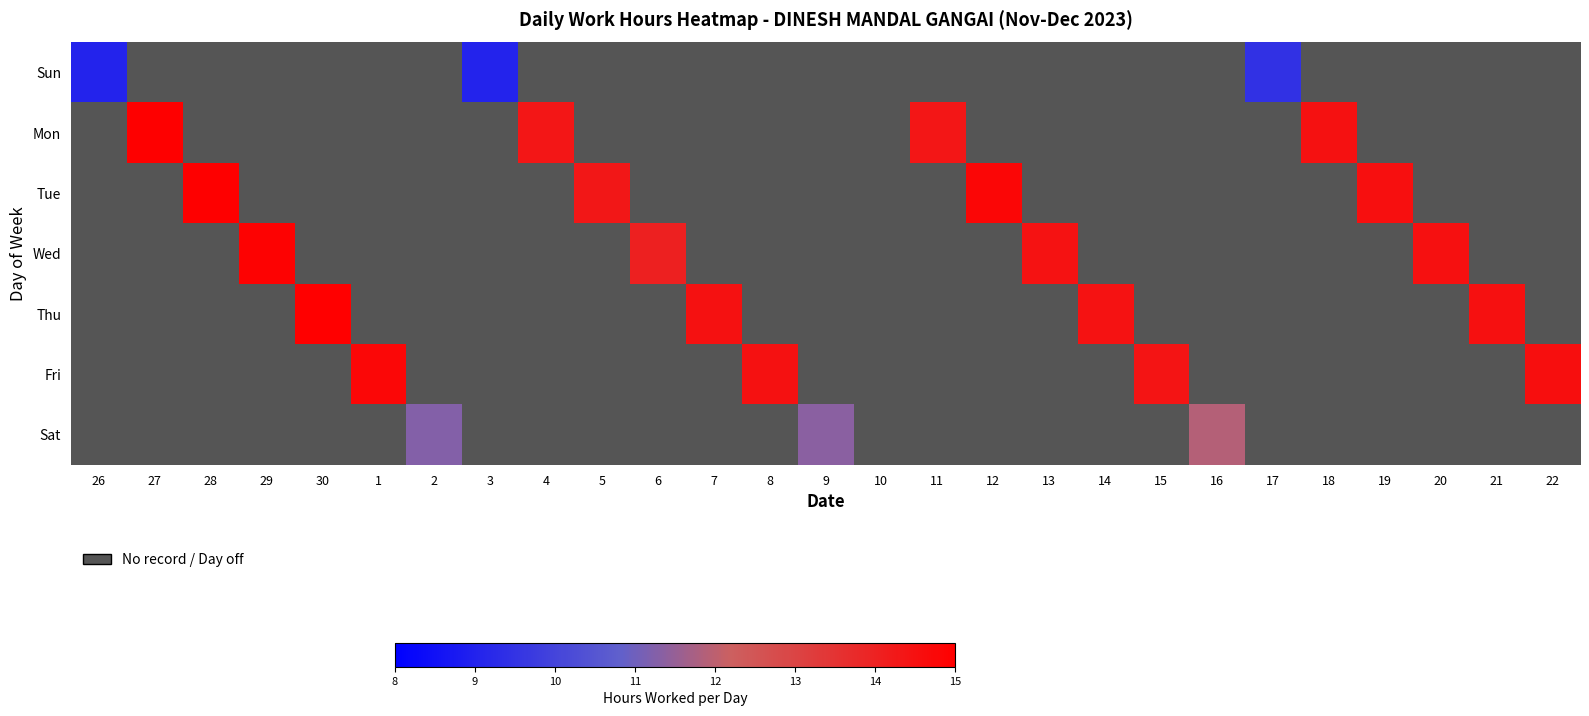

Which label corresponds to the largest value in the chart?

30